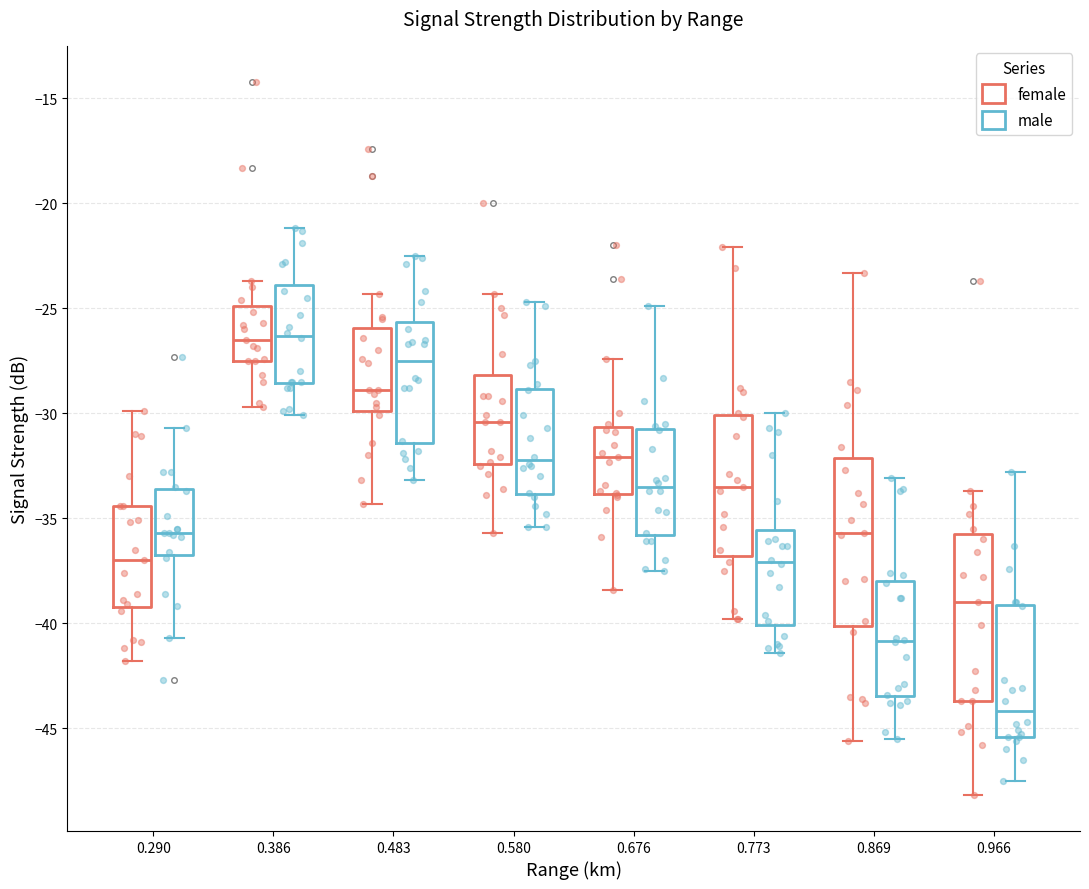

Where does the median line of the box for 0.483 (female) sit on the y-axis? The values are not printed on the chart, so give them approximately, as read against the axis.

-29.0